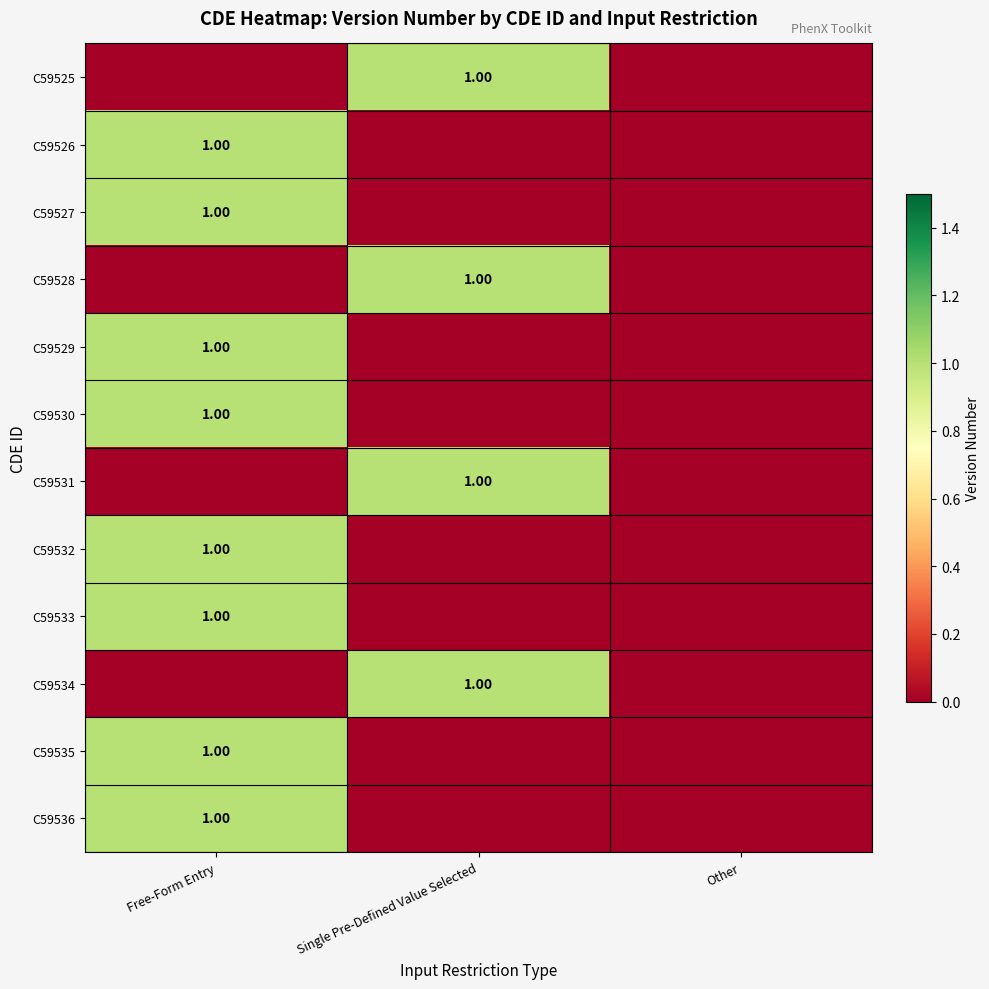

At which label is C59528 closest to 0?

Free-Form Entry